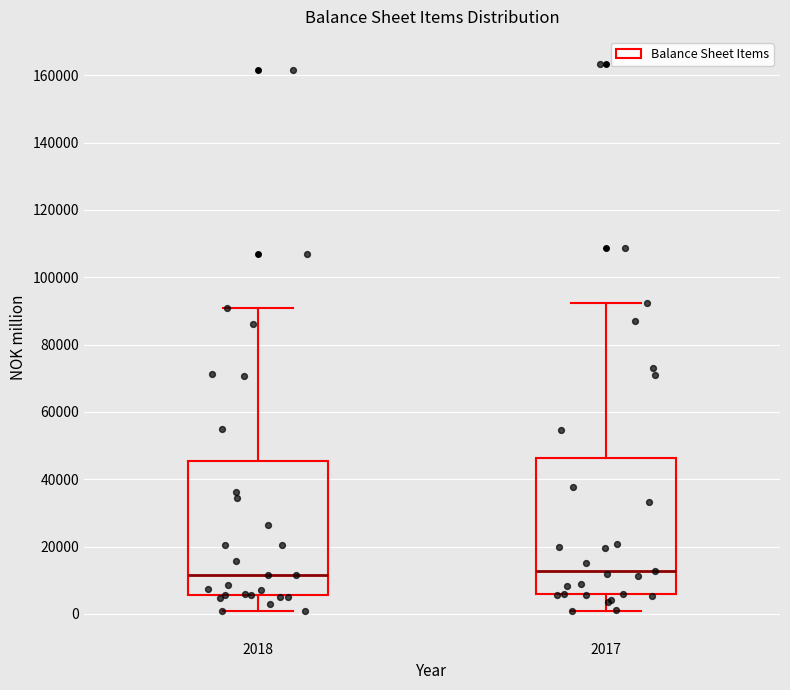

Reading left to right, read every box against the y-axis: the position of its median line, the range the box covers, and the ends of its whiskers. The values are not printed on the chart, so give them approximately, as read against the axis.

2018: median 12000, box 6000 to 46000, whiskers 0 to 90000
2017: median 12000, box 6000 to 46000, whiskers 0 to 92000